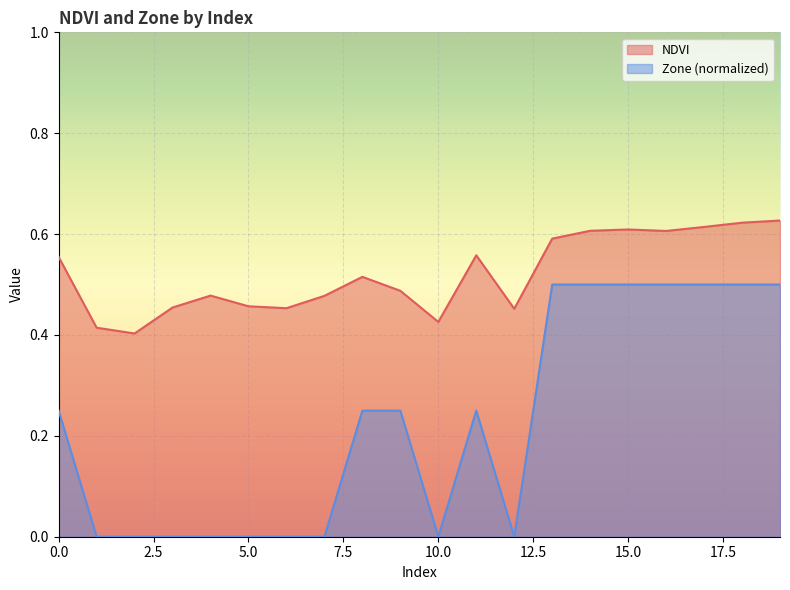

The value of Zone at 5 is -0.2. True or false?

False